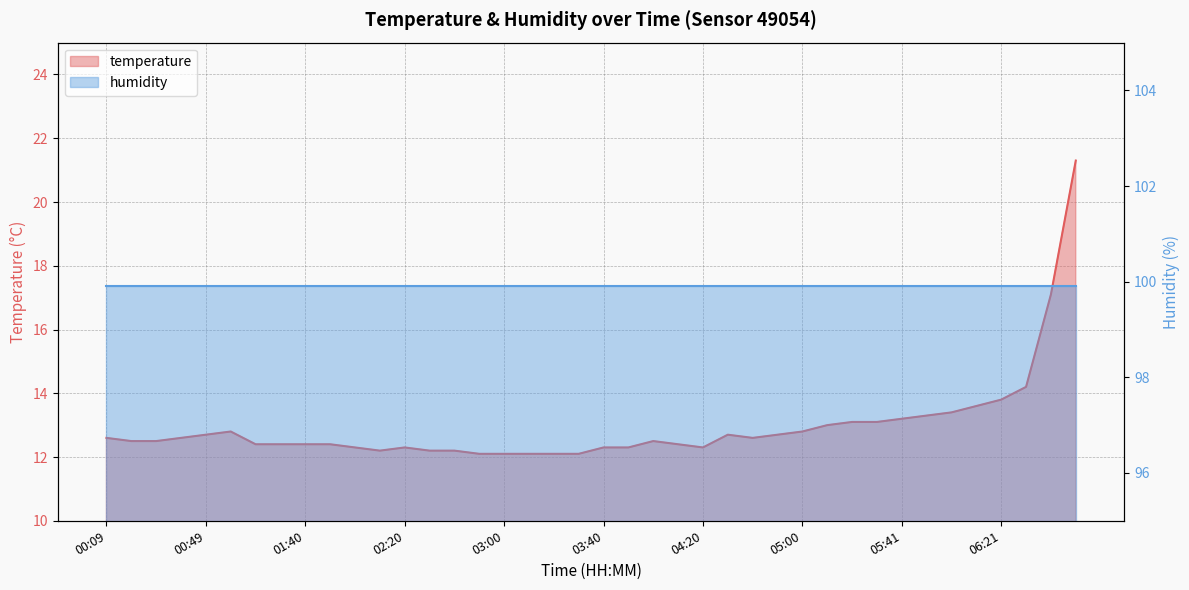

True or false: the data shows 17.4 at 00:59.

False